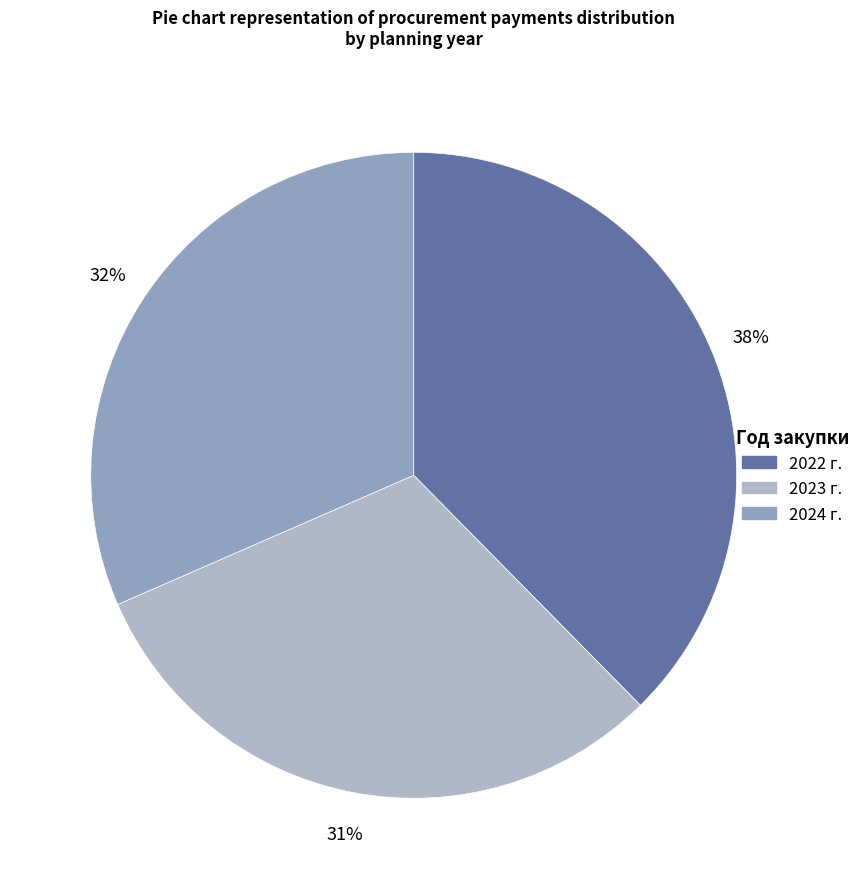

Count the number of slices in the pie.

3